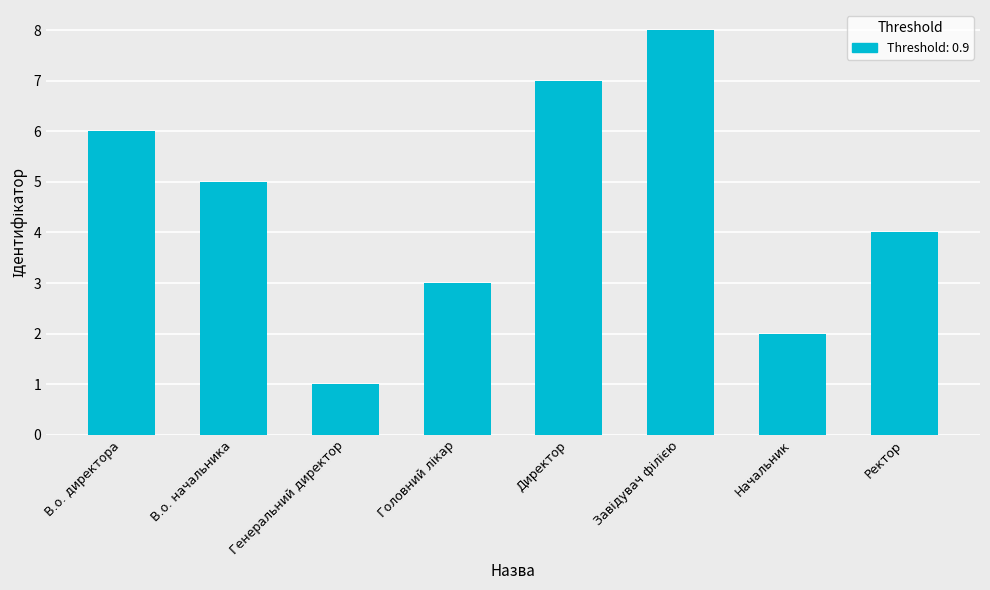

How many categories are shown in the chart?

8